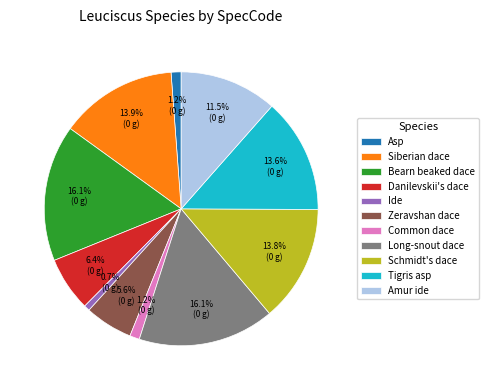

How many slices are in this pie chart?

11